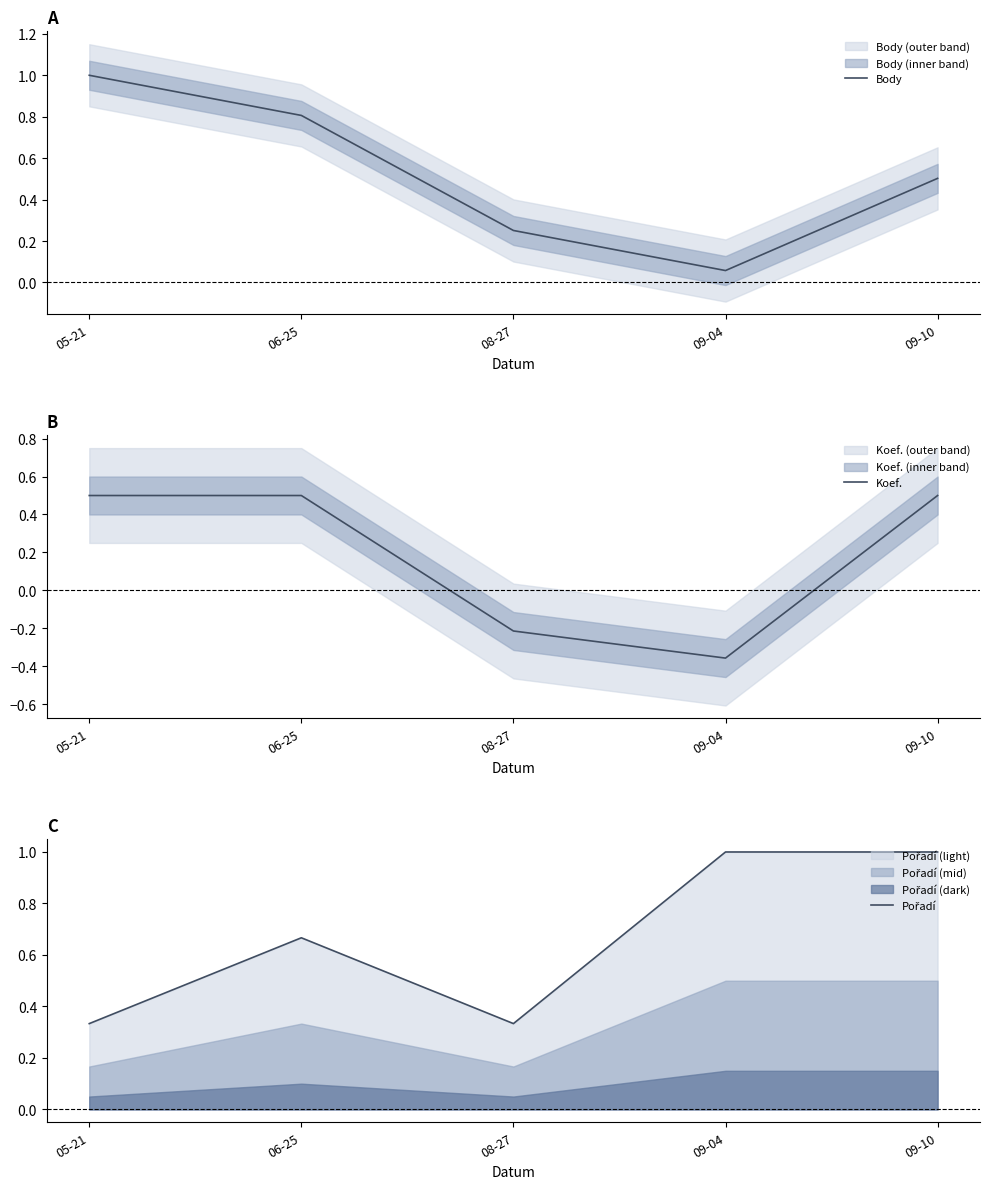

What is the difference between the maximum and minimum values in the Koef. series?

0.9